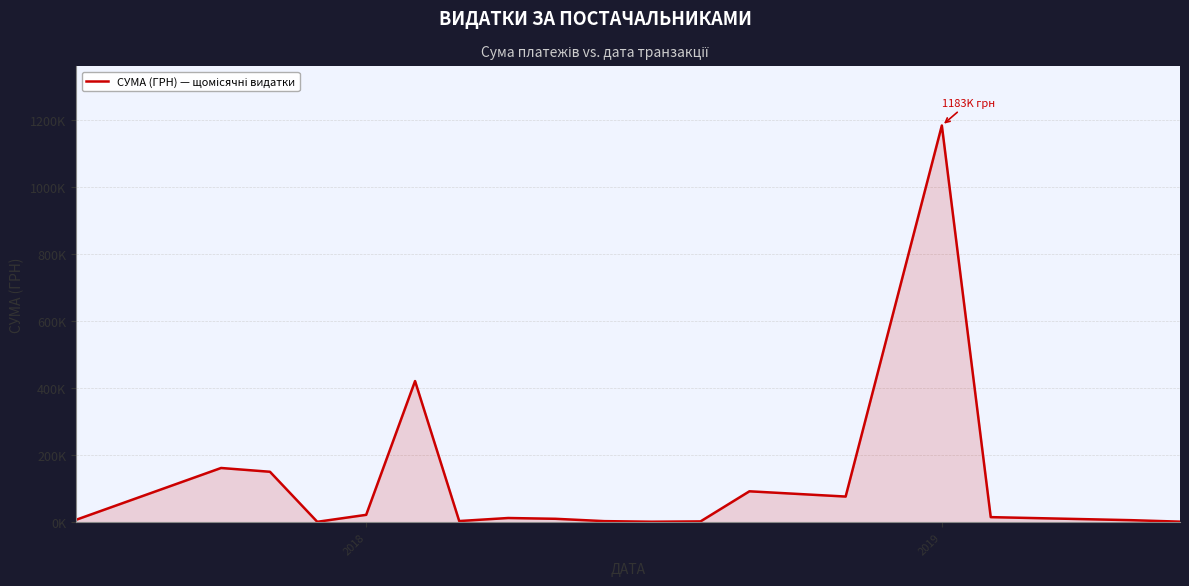

How many lines are shown in the chart?

1